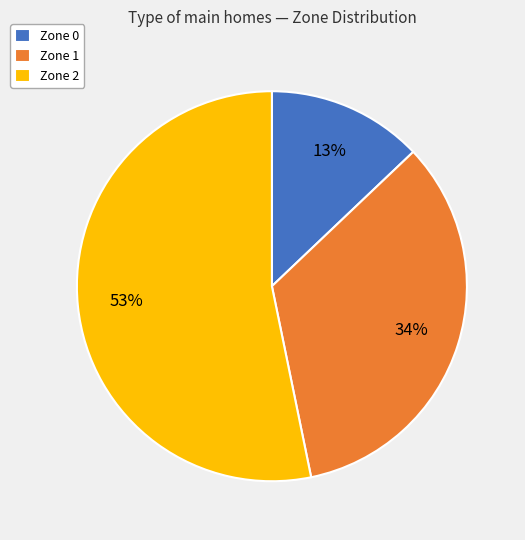

Which category has the smallest portion of the pie?

Zone 0